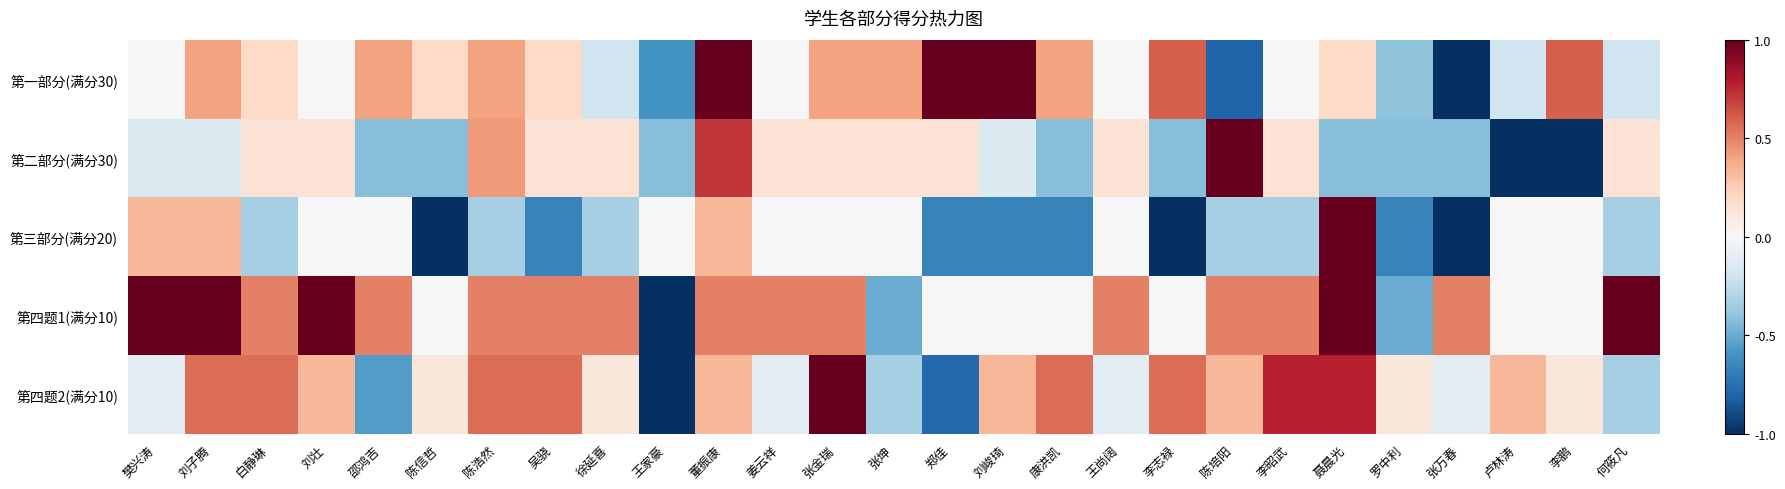

Which series has the largest total across all categories?

第四题1(满分10)